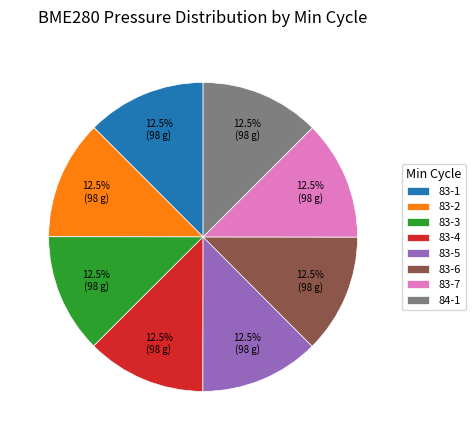

What is the ratio of the value at 83-5 to the value at 83-3?

1.0